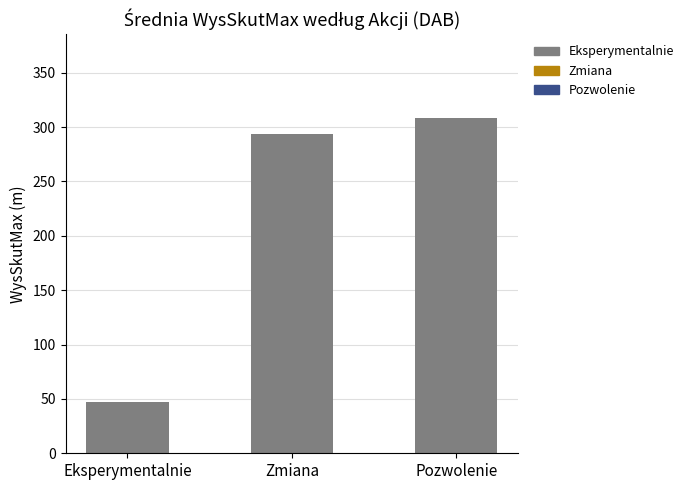

What is the sum of all values?

649.8